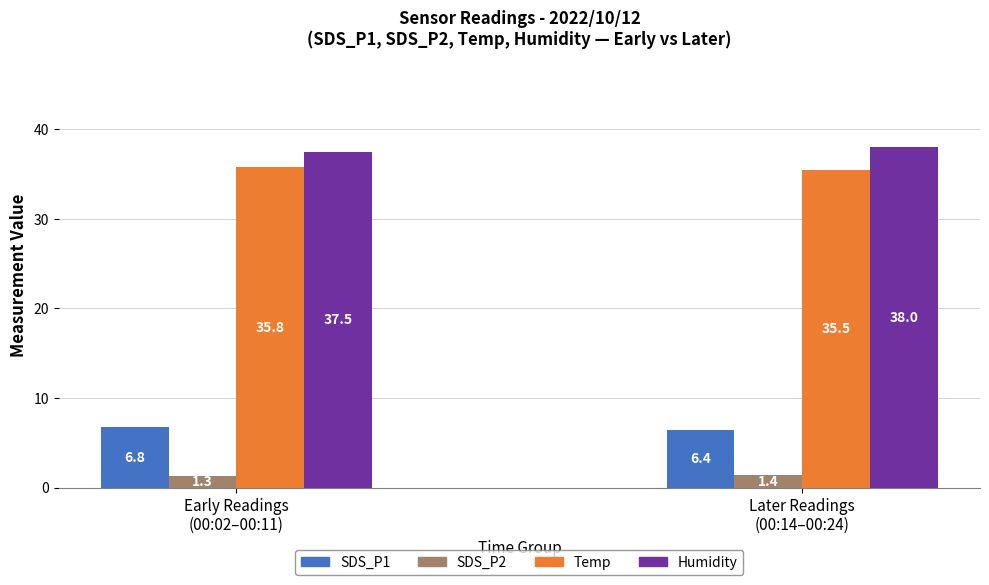

The value of SDS_P2 at 00:09 is 1.3. True or false?

True